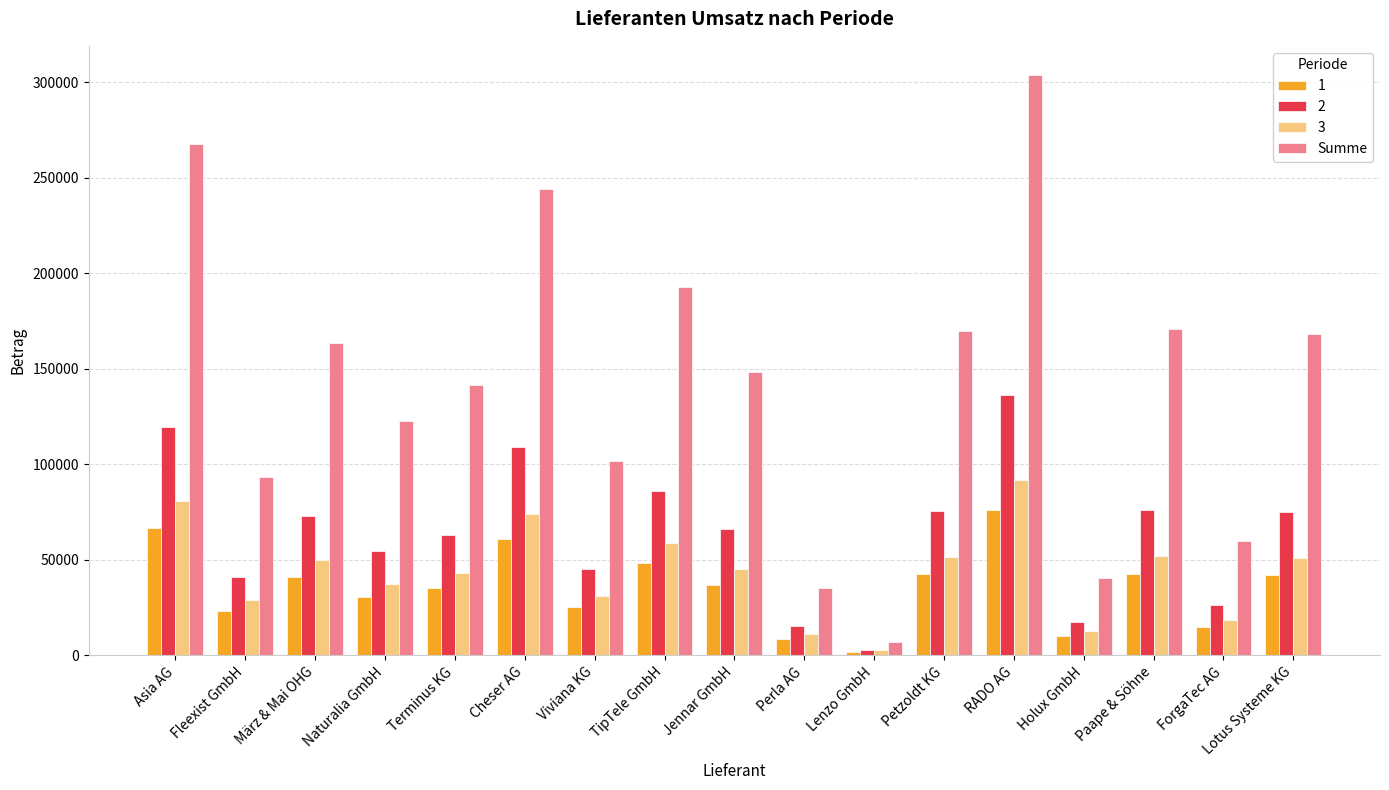

How many bars are there in total?

68